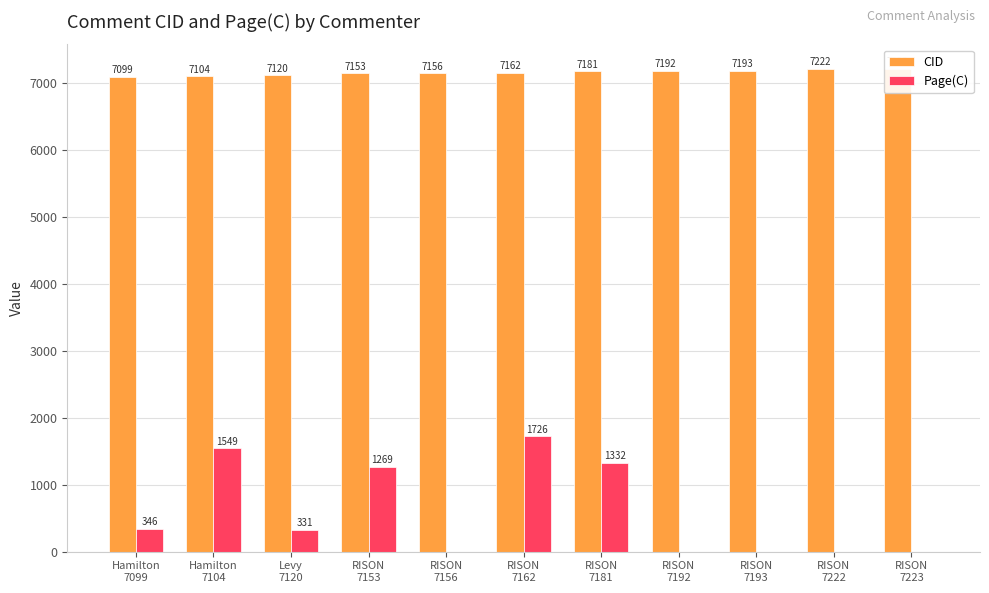

Does the chart contain any negative values?

No